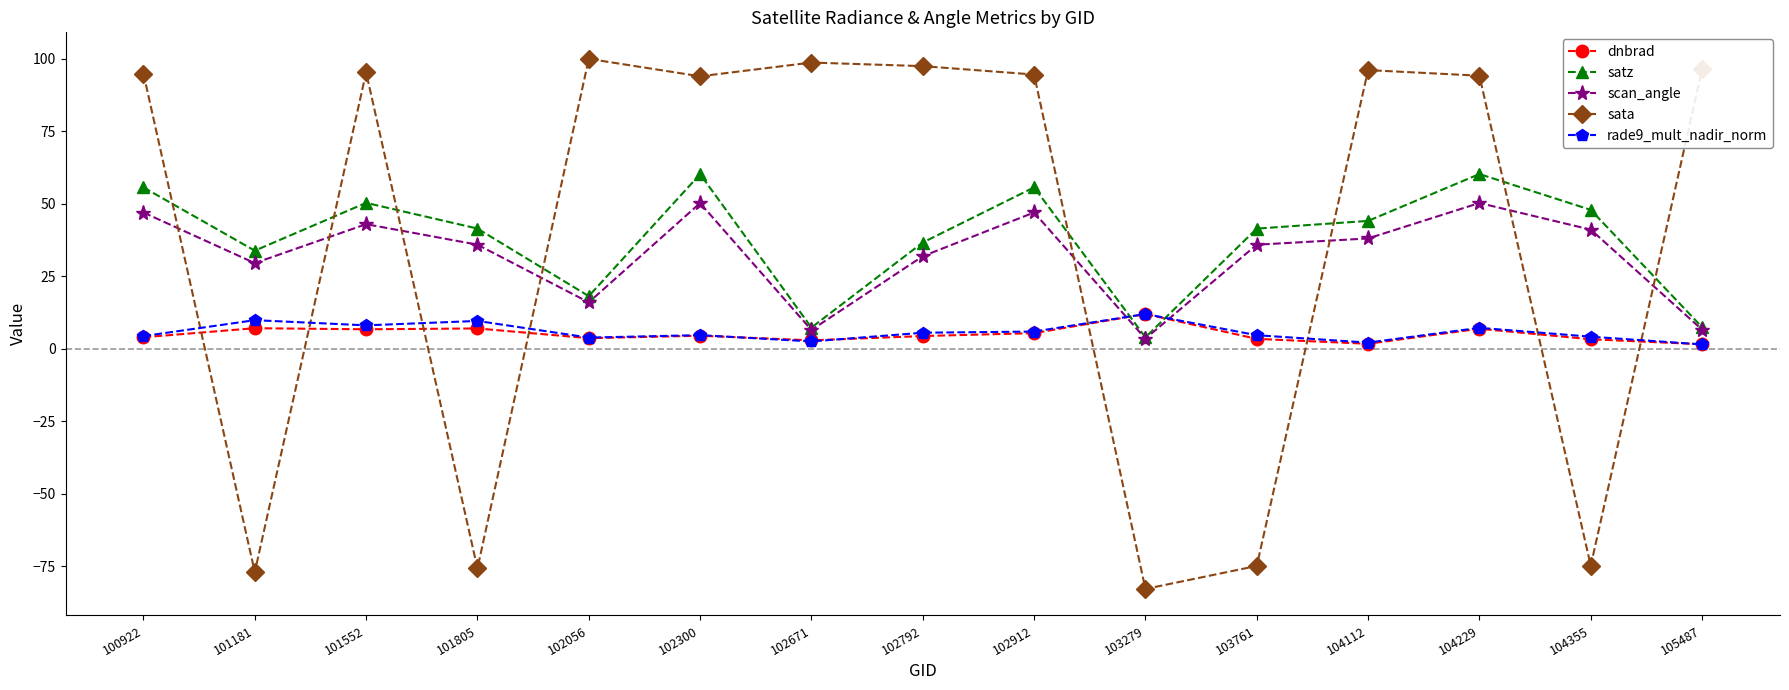

Where is the first local minimum for scan_angle?

101181